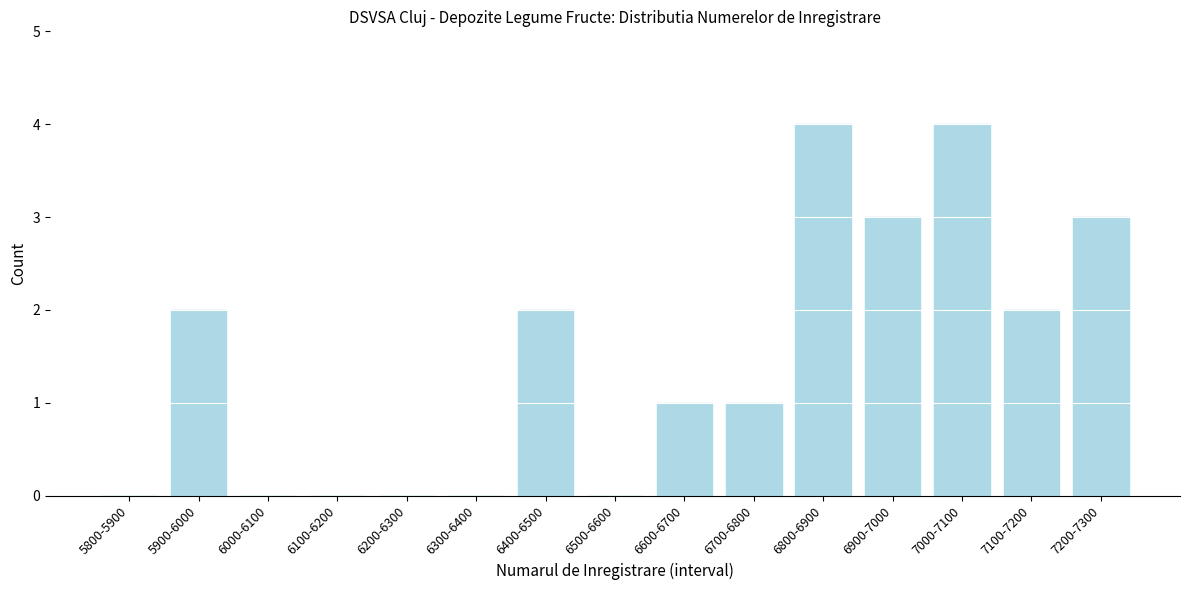

Reading right to left, extract all data points from this chart.

7200-7300=3	7100-7200=2	7000-7100=4	6900-7000=3	6800-6900=4	6700-6800=1	6600-6700=1	6500-6600=0	6400-6500=2	6300-6400=0	6200-6300=0	6100-6200=0	6000-6100=0	5900-6000=2	5800-5900=0